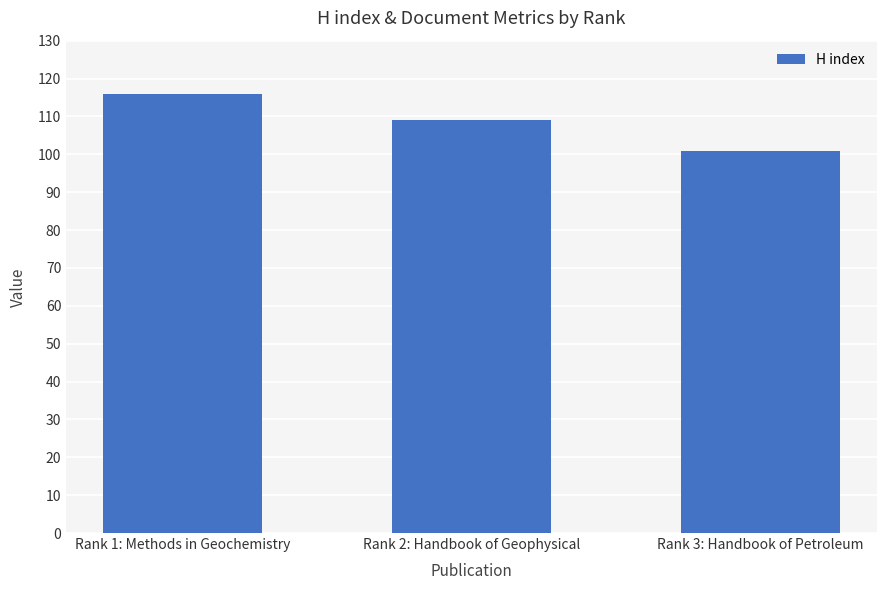

What is the label of the 3rd bar from the right?

Rank 1: Methods in Geochemistry